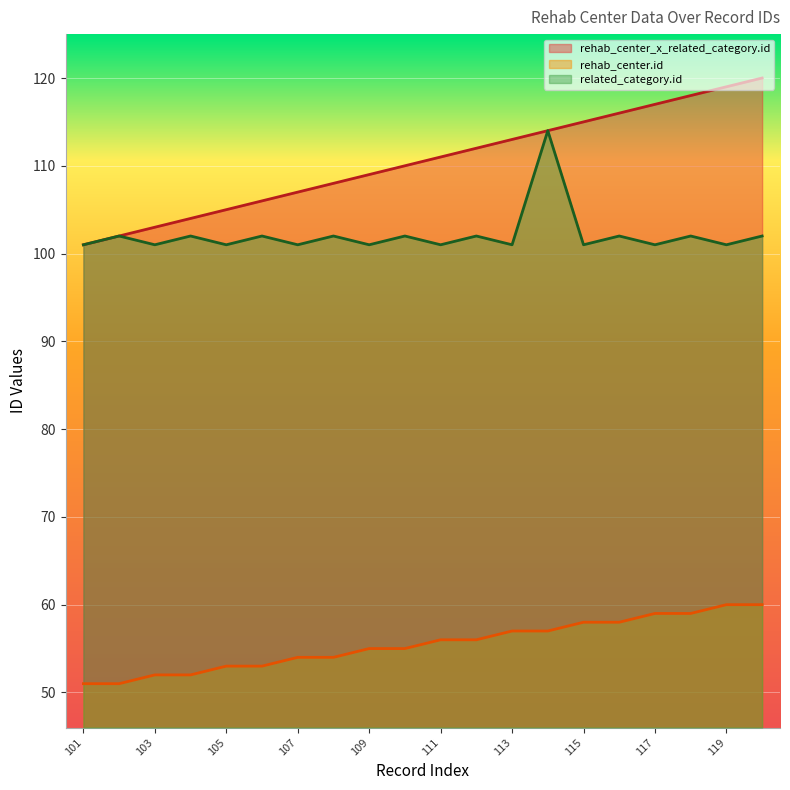

List the labels in order of rehab_center.id value, largest first.

119, 120, 117, 118, 115, 116, 113, 114, 111, 112, 109, 110, 107, 108, 105, 106, 103, 104, 101, 102